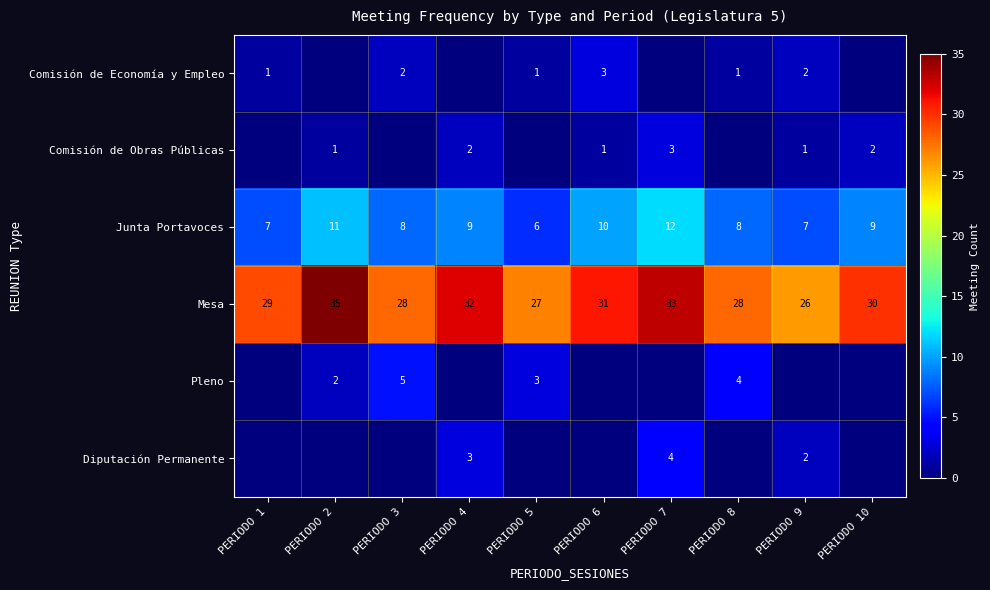

What is the sum of the Mesa values at PERIODO 5 and PERIODO 8?

55